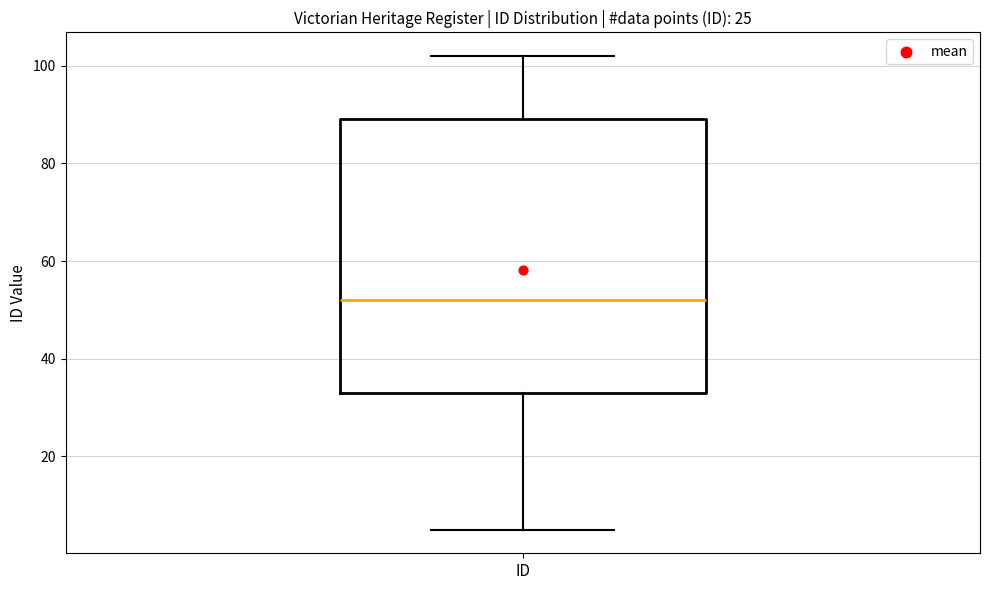

Read this box plot against the y-axis: the position of the median line, the range covered by the box, and the ends of both whiskers. The values are not printed on the chart, so give them approximately, as read against the axis.

median 52, box 34 to 90, whiskers 6 to 102